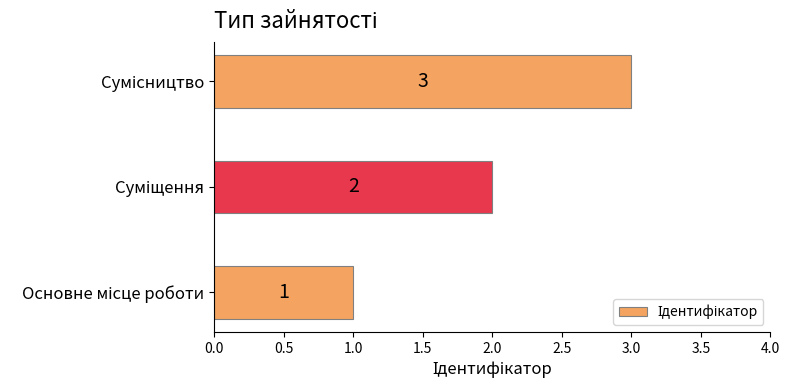

What is the difference between the maximum and minimum values?

2